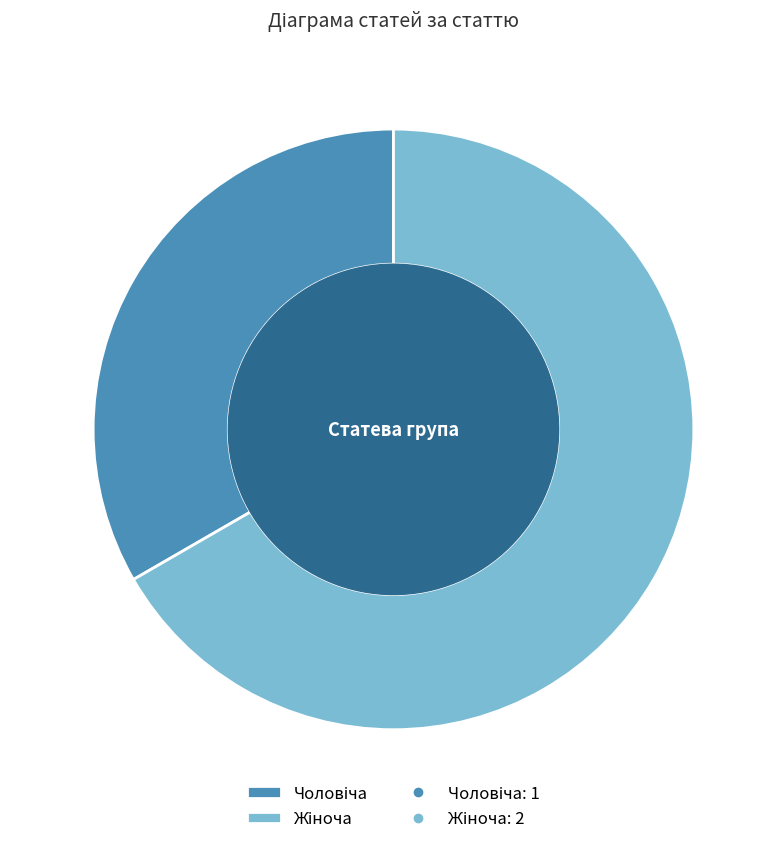

Count the number of slices in the pie.

2